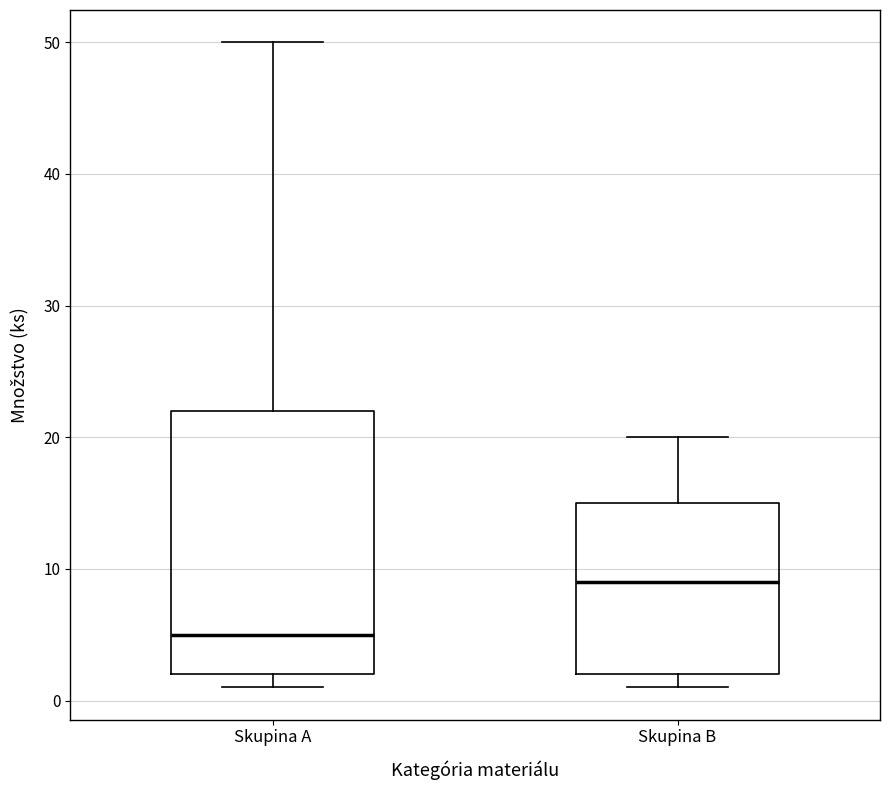

Which box has the highest median line?

Skupina B